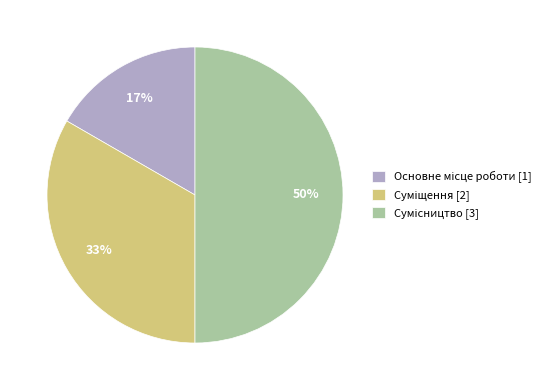

To the nearest percent, what is the difference between the largest and smallest slice percentages?

33%